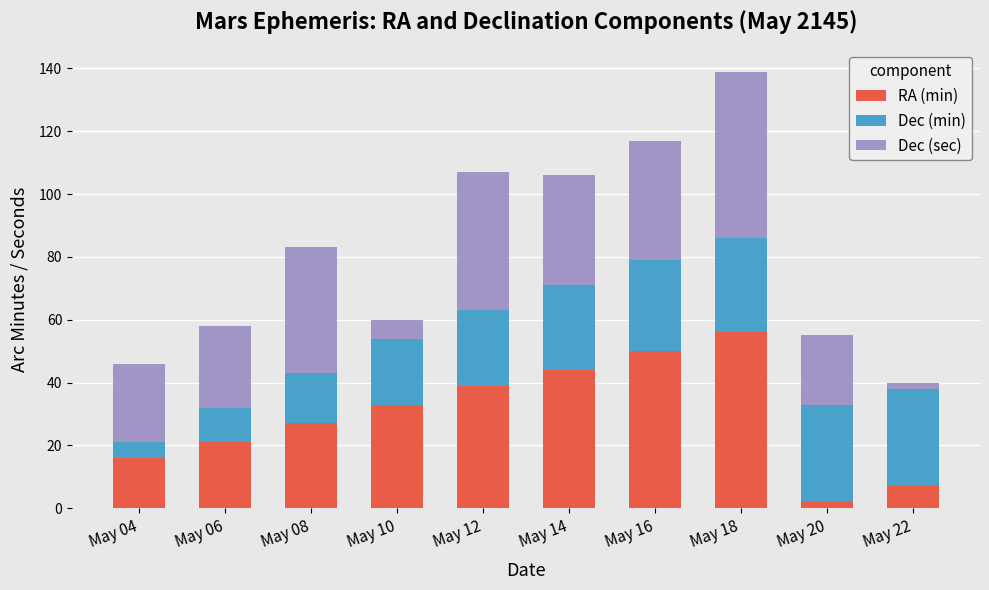

Are the bars horizontal?

No